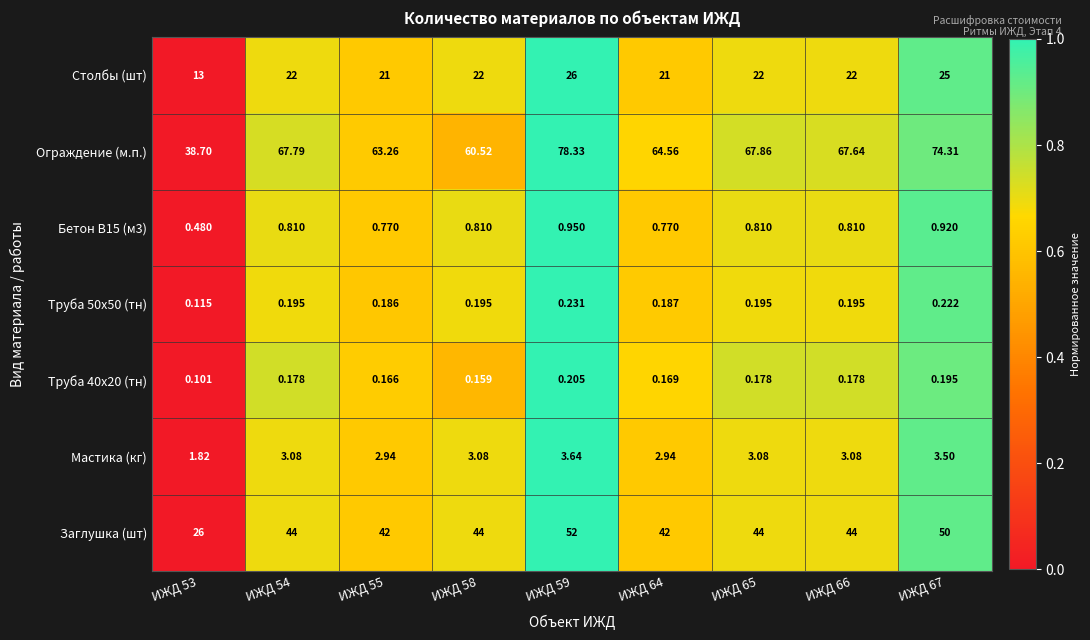

Which series changed the most between ИЖД 55 and ИЖД 66?

Ограждение (м.п.)